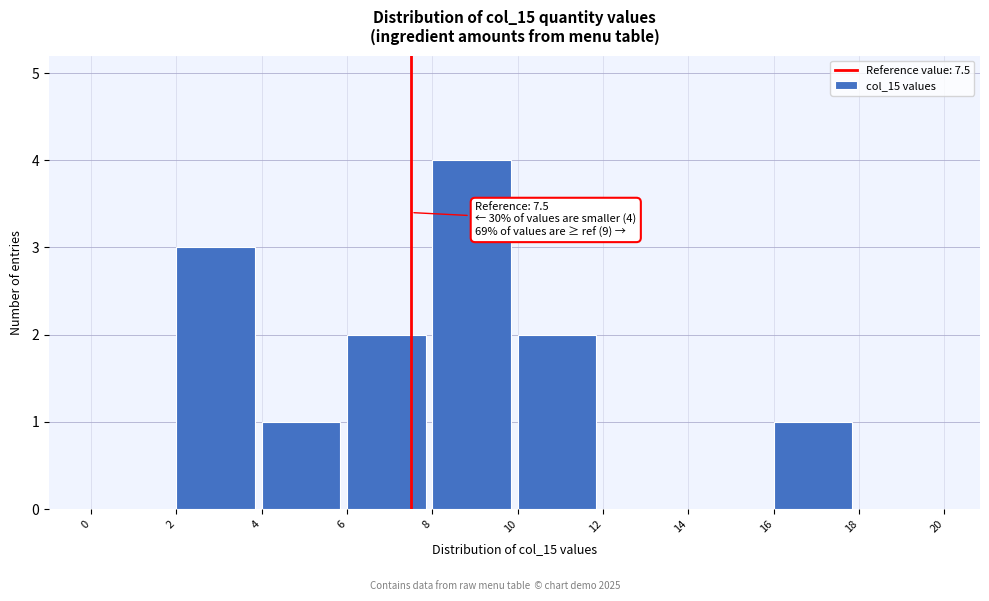

Over which range of the x-axis is the bar tallest?

8 to 10